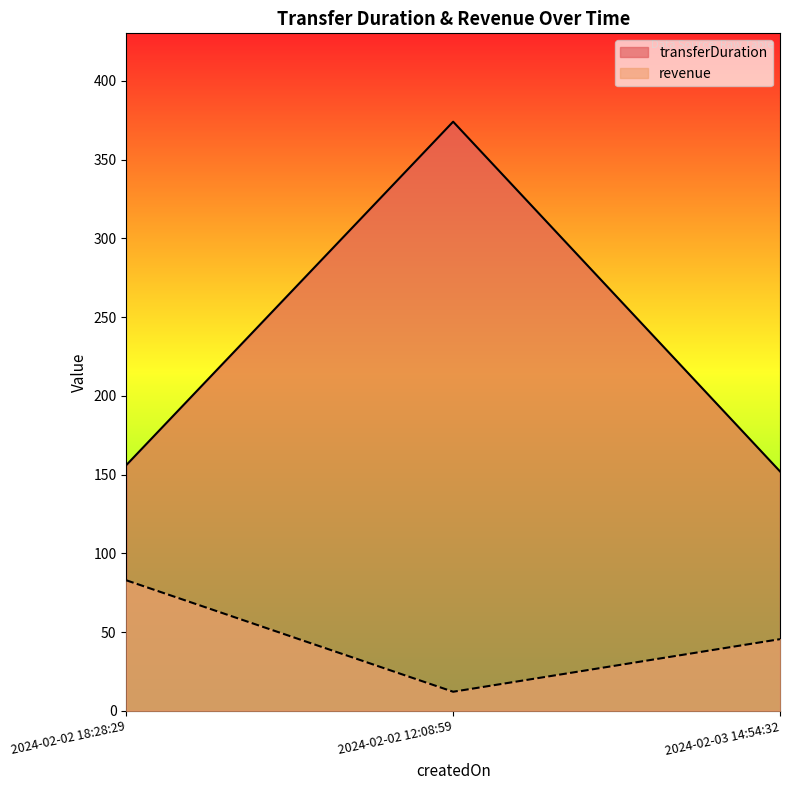

Which category has the highest value in the transferDuration series?

2024-02-02 12:08:59